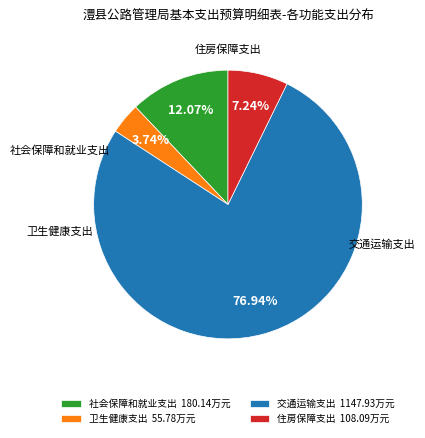

Combined, do 卫生健康支出 and 社会保障和就业支出 account for over 50%?

No